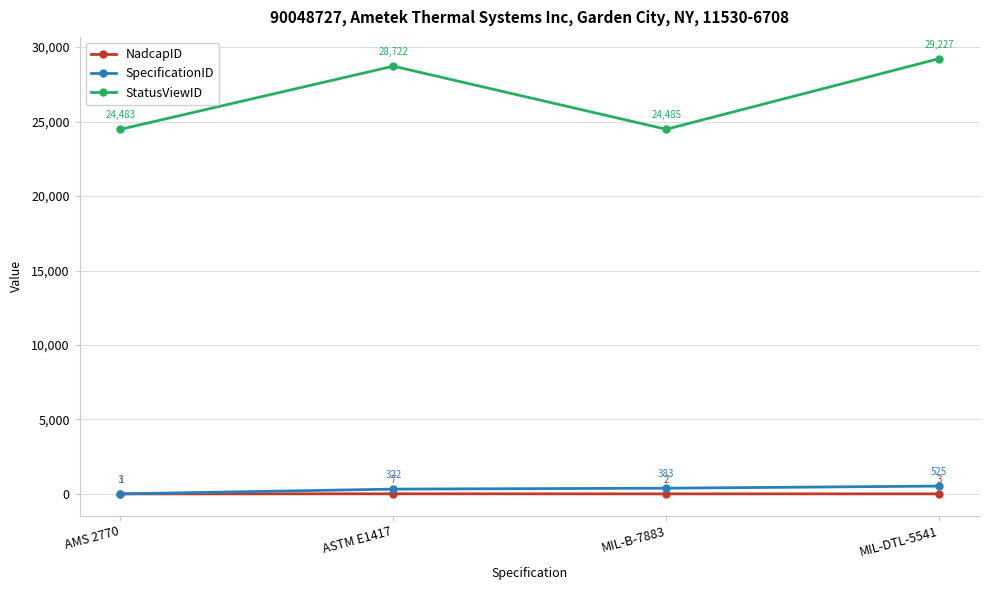

Rank the categories by NadcapID value from lowest to highest.

AMS 2770, MIL-B-7883, MIL-DTL-5541, ASTM E1417